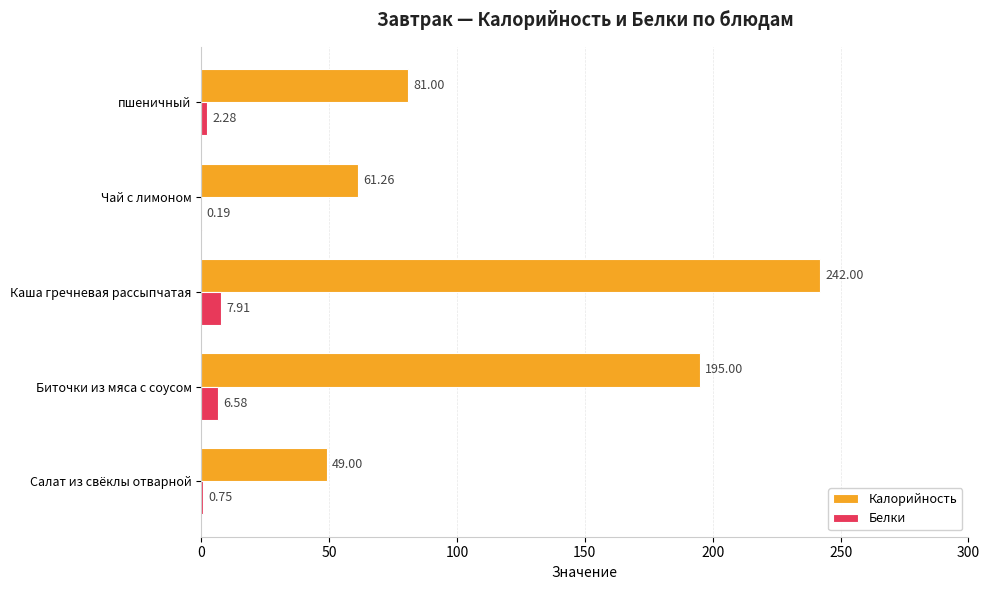

Which series has the largest total across all categories?

Калорийность